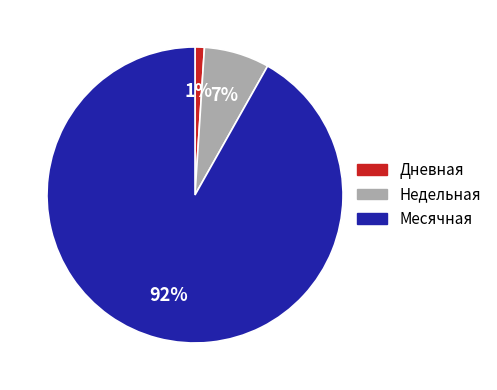

To the nearest percent, what is the average slice percentage?

33%